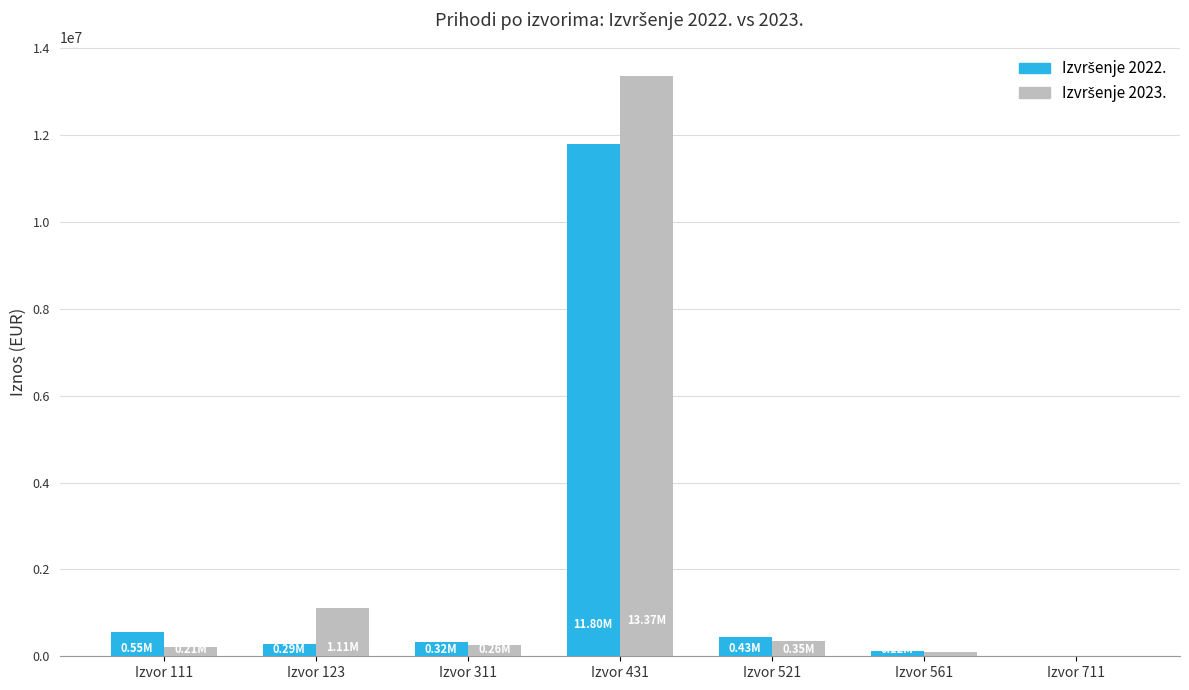

At which category is the sum across all series the highest?

Izvor 431